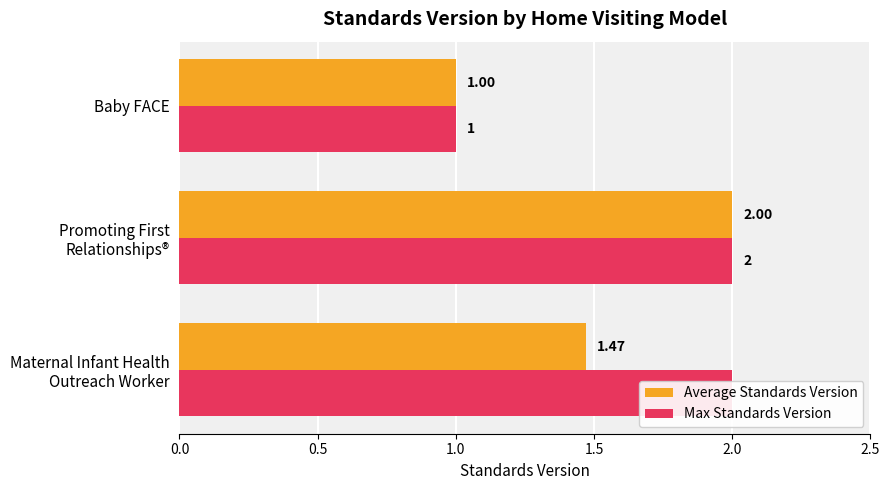

How many groups of bars are there?

3